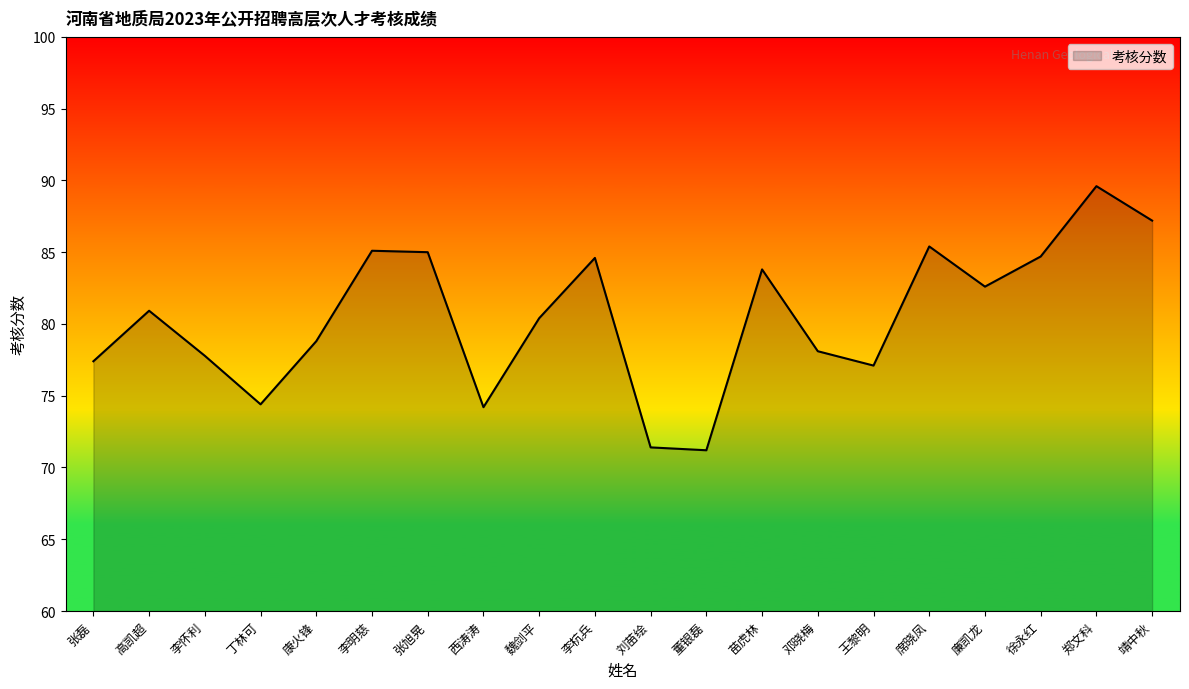

At which label is the value closest to 80?

魏剑平